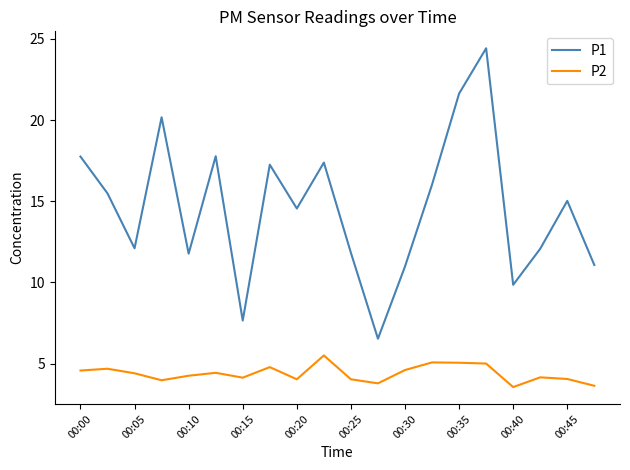

True or false: P1 and P2 intersect in this chart.

False